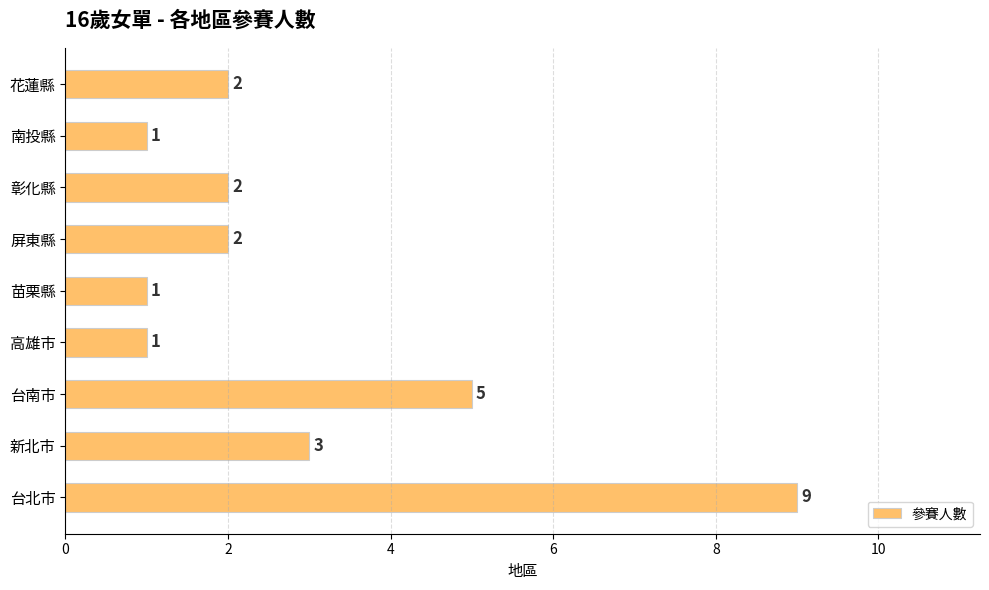

Reading top to bottom, list all the values displayed in this chart.

2	1	2	2	1	1	5	3	9